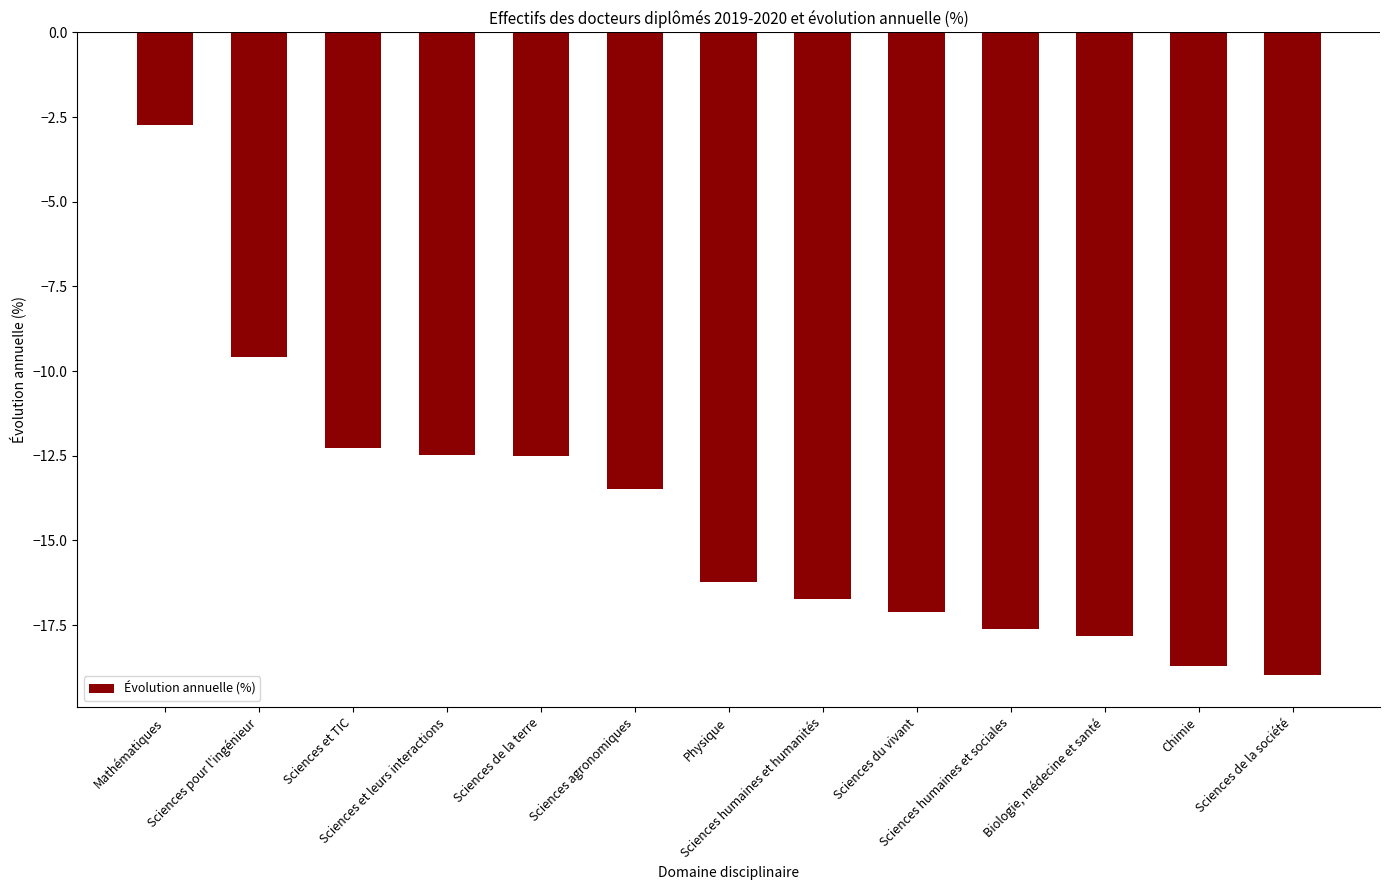

True or false: the data shows -16.2 at Physique.

True